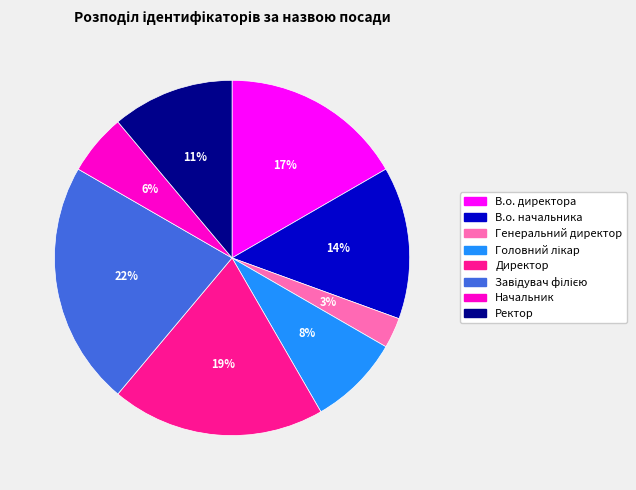

Do Ректор and В.о. начальника together represent more than half of the pie?

No